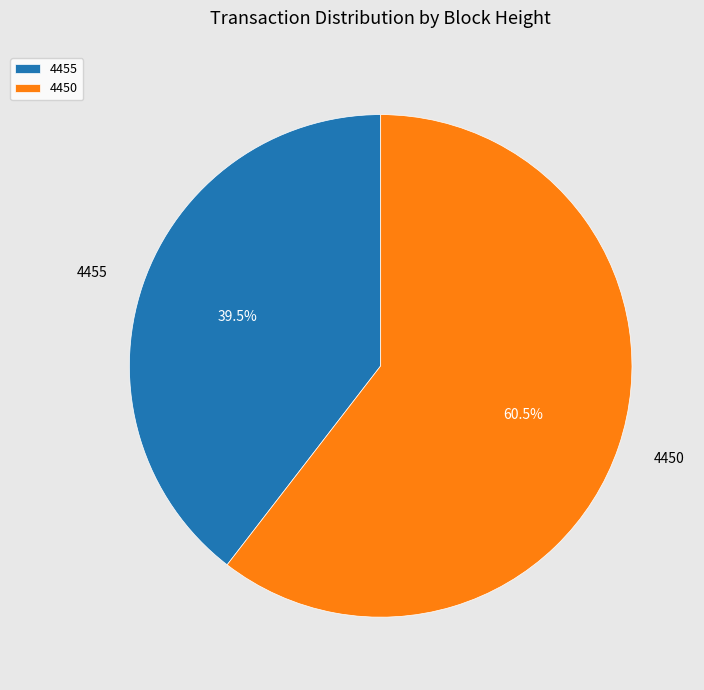

Which category has the biggest portion of the pie?

4450